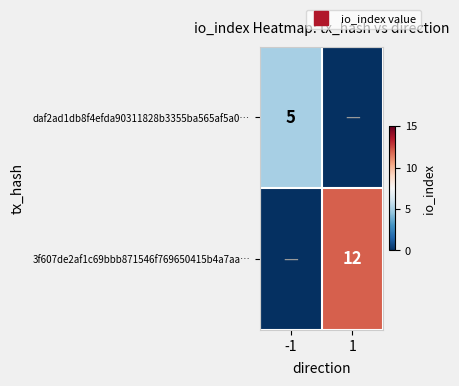

Rank the categories by daf2ad1db8f4efda90311828b3355ba565af5a0… value from highest to lowest.

-1, 1